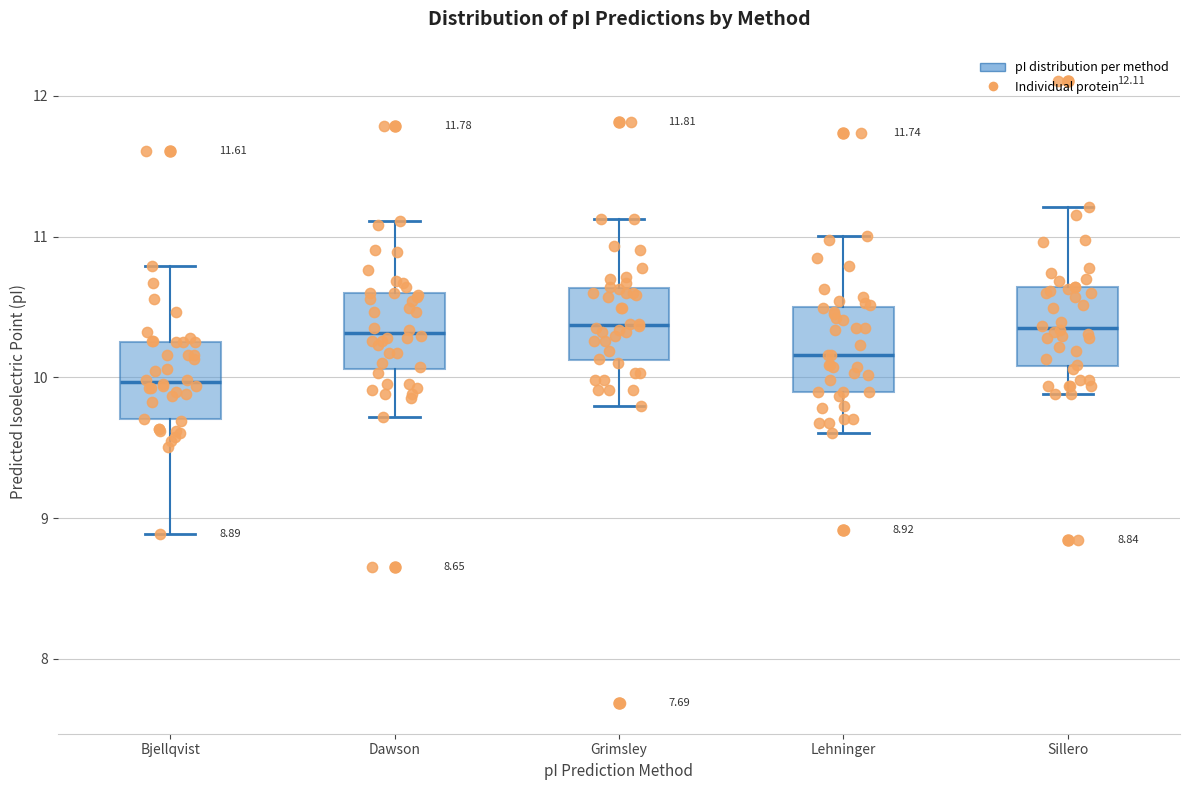

Which box has the lowest median line?

Bjellqvist